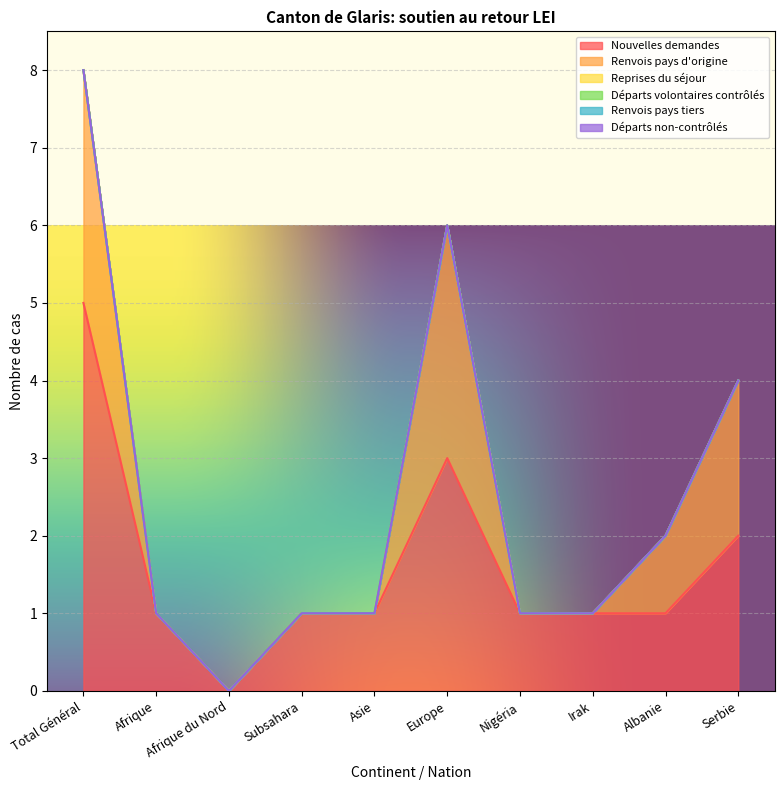

Rank the series by their maximum value, from lowest to highest.

Reprises du séjour, Départs volontaires contrôlés, Renvois pays tiers, Départs non-contrôlés, Renvois pays d'origine, Nouvelles demandes